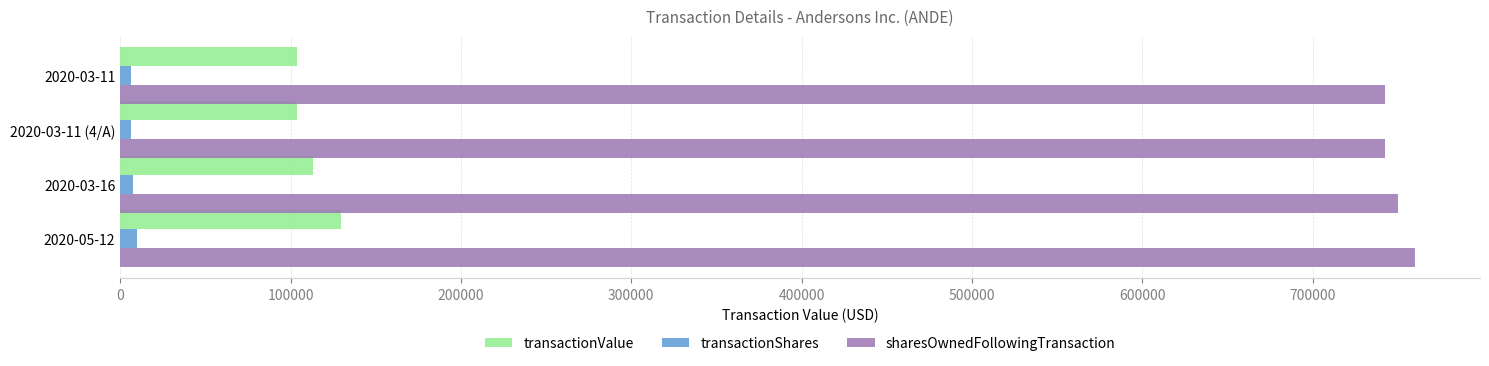

What are all the series names shown in the legend?

transactionValue, transactionShares, sharesOwnedFollowingTransaction